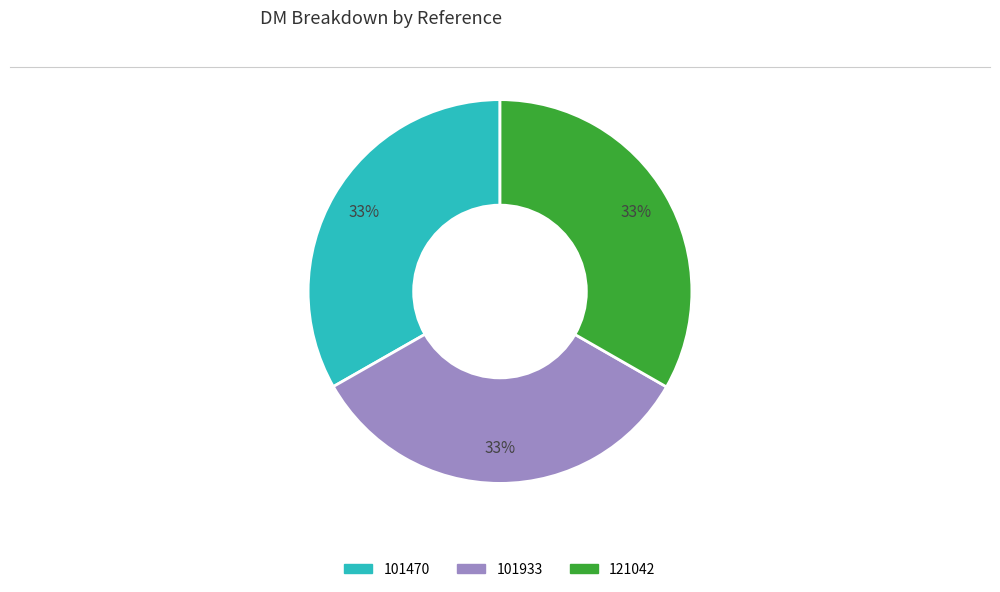

Is there any slice that represents more than half of the pie?

No